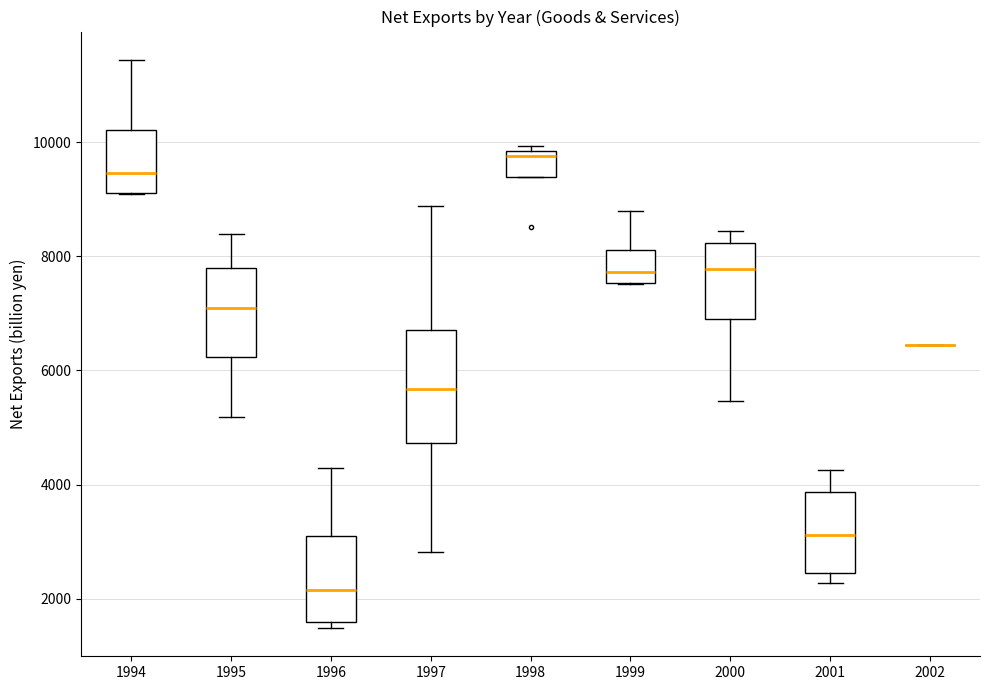

Reading left to right, read every box against the y-axis: the position of its median line, the range the box covers, and the ends of its whiskers. The values are not printed on the chart, so give them approximately, as read against the axis.

1994: median 9400, box 9200 to 10200, whiskers 9000 to 11400
1995: median 7200, box 6200 to 7800, whiskers 5200 to 8400
1996: median 2200, box 1600 to 3000, whiskers 1400 to 4200
1997: median 5600, box 4800 to 6800, whiskers 2800 to 8800
1998: median 9800 (just below the box's upper edge), box 9400 to 9800, whiskers 9400 to 10000
1999: median 7800, box 7600 to 8200, whiskers 7600 to 8800
2000: median 7800, box 7000 to 8200, whiskers 5400 to 8400
2001: median 3200, box 2400 to 3800, whiskers 2200 to 4200
2002: box collapsed to a line at 6400, whiskers 6400 to 6400